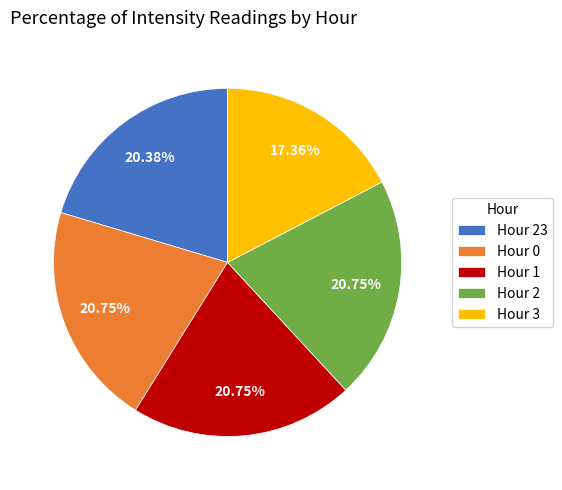

Count the number of slices in the pie.

5